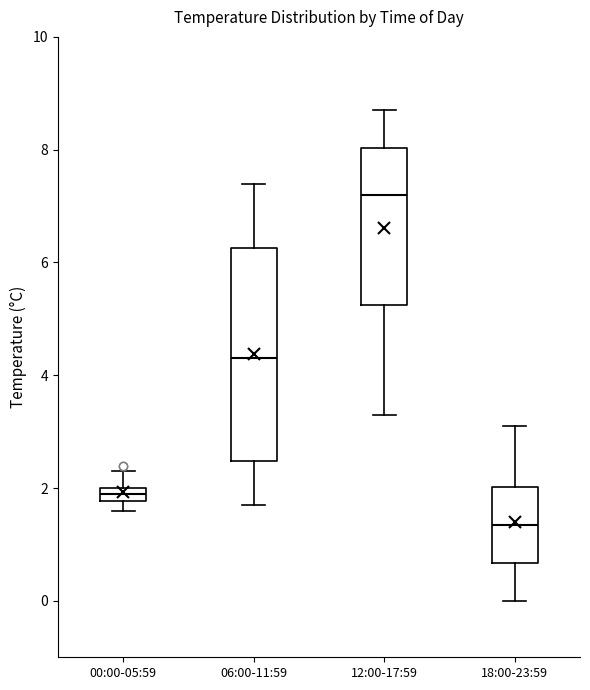

Comparing the boxes themselves (not the whiskers), which one is the tallest?

06:00-11:59